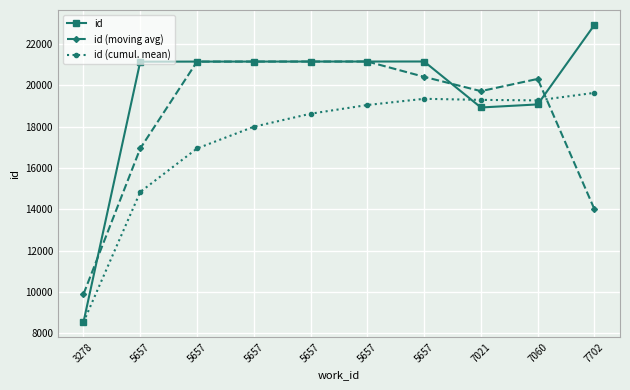

What are all the series names shown in the legend?

id, id (moving avg), id (cumul. mean)